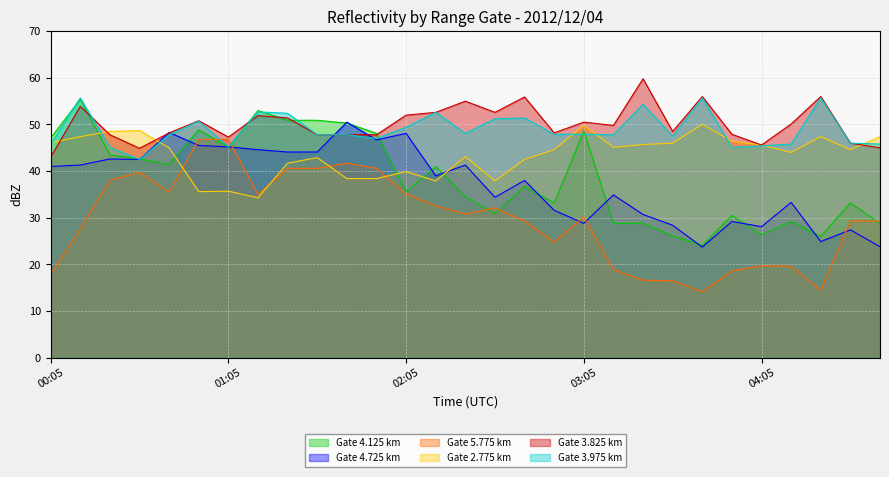

How many times do 4.725 and 3.825 cross each other?

4